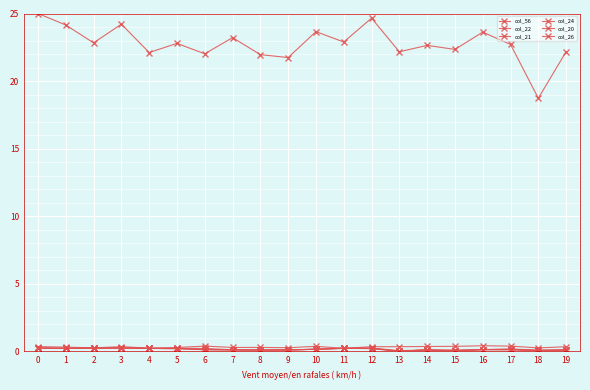

How many intersections are there between col_24 and col_20?

9